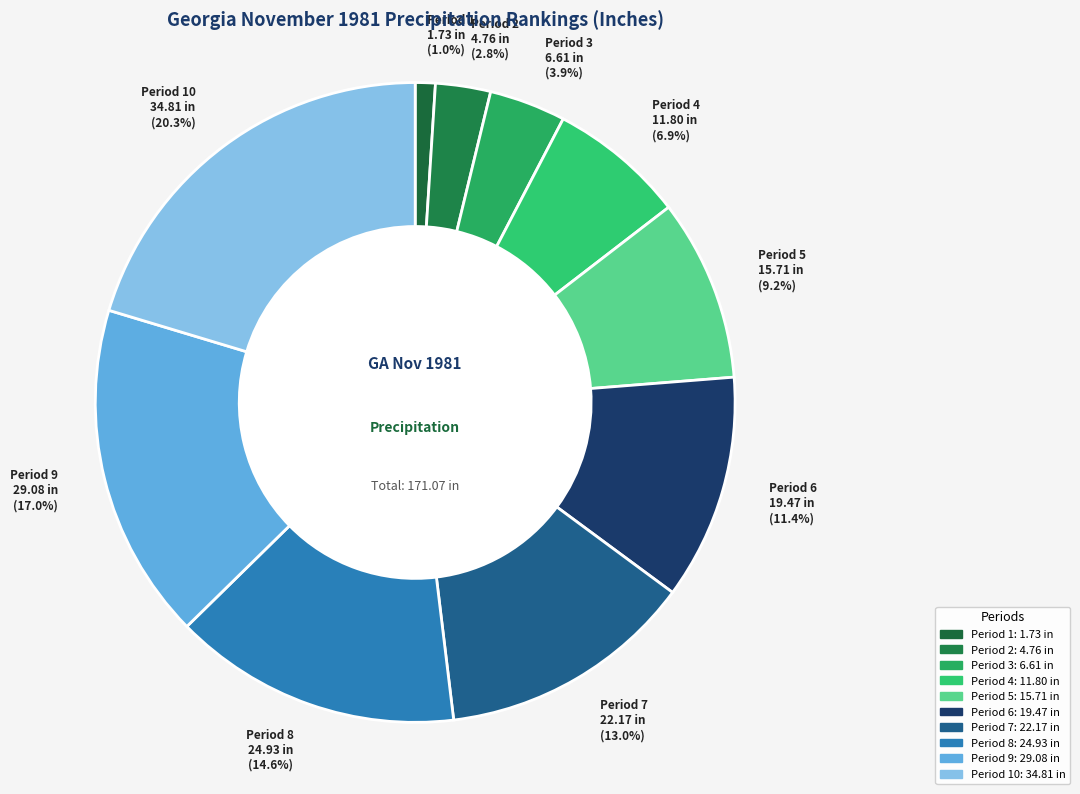

Approximately how many times larger is the value at Period 7 22.17 in (13.0%) compared to Period 4 11.80 in (6.9%)?

1.9